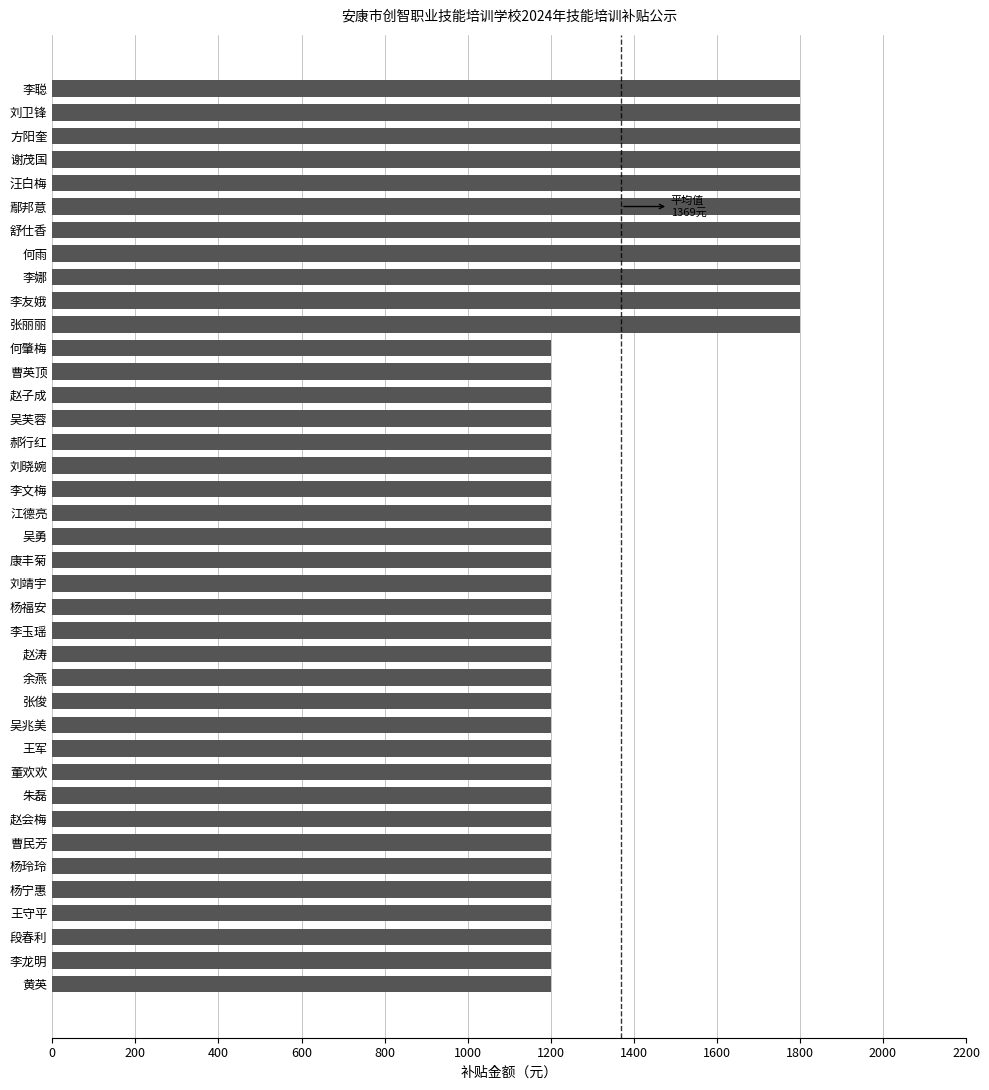

What is the value of the 15th bar from the top?

1200